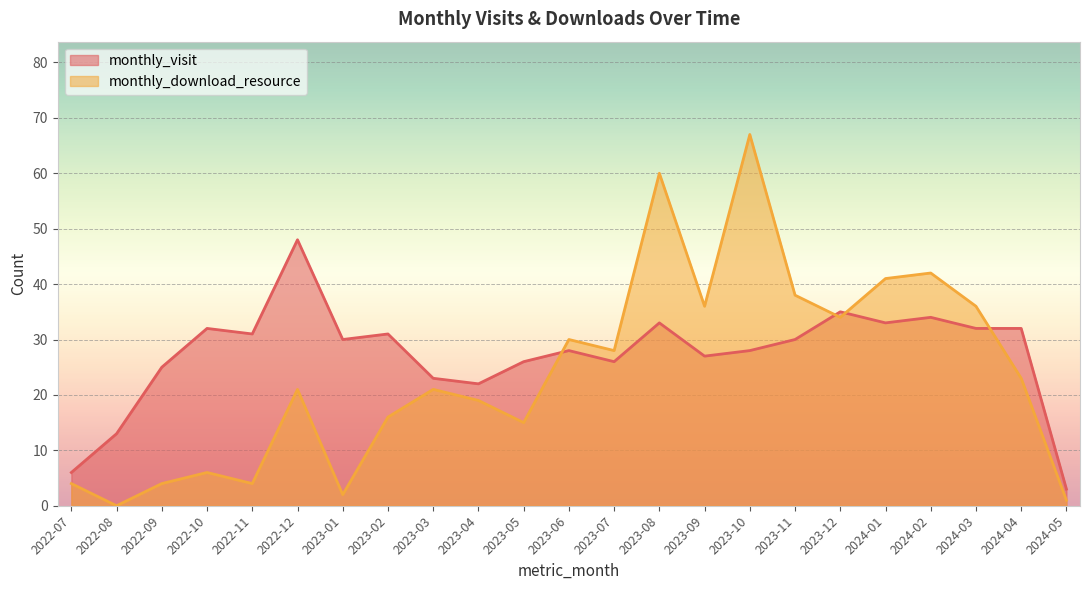

What is the total value across all series at 2024-04?

55